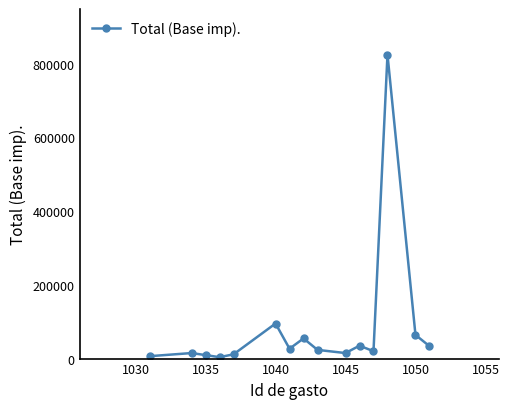

True or false: the data has more than 2 interior local peaks.

True